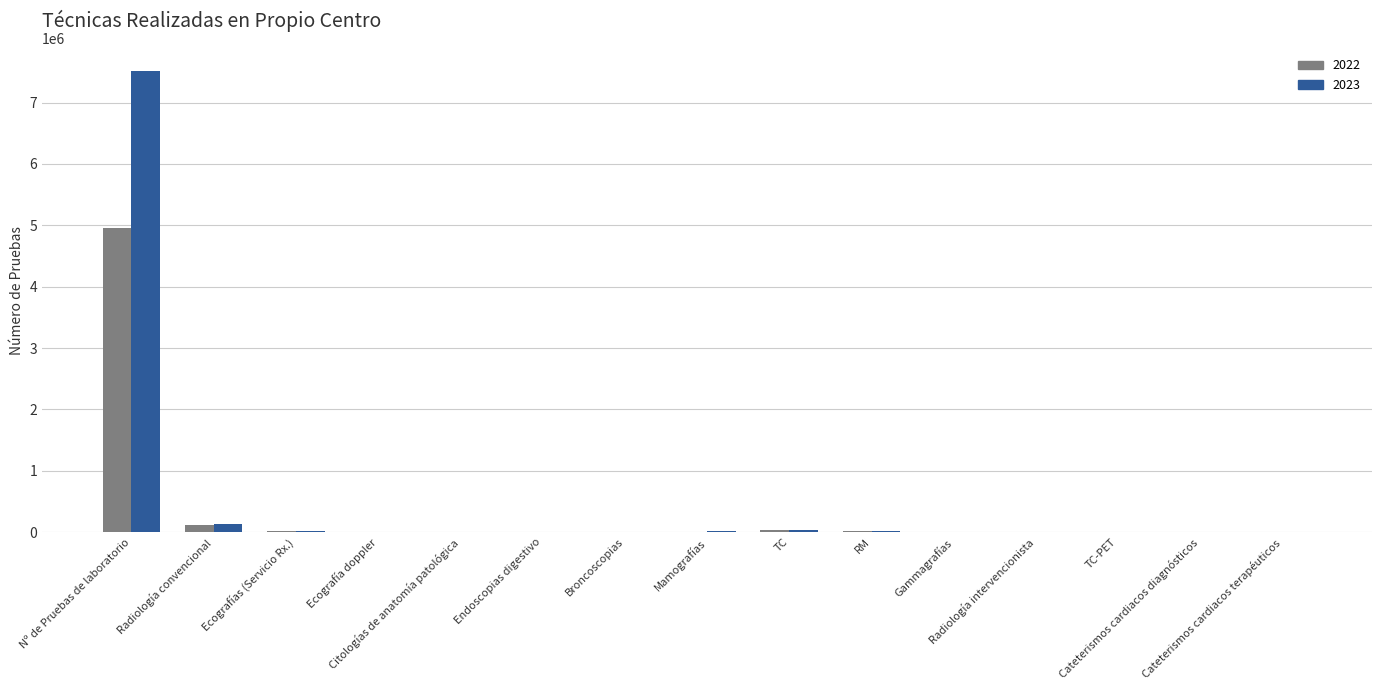

Between RM and Broncoscopias, which is larger?

RM